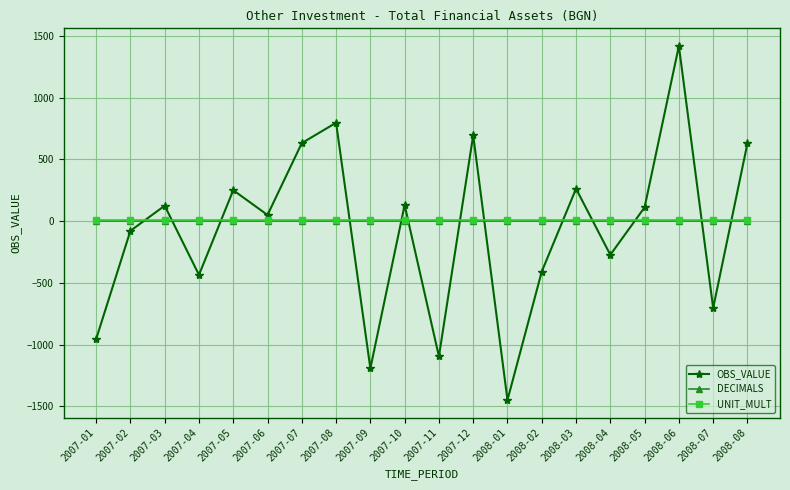

Which category has the highest value across all series?

2008-06